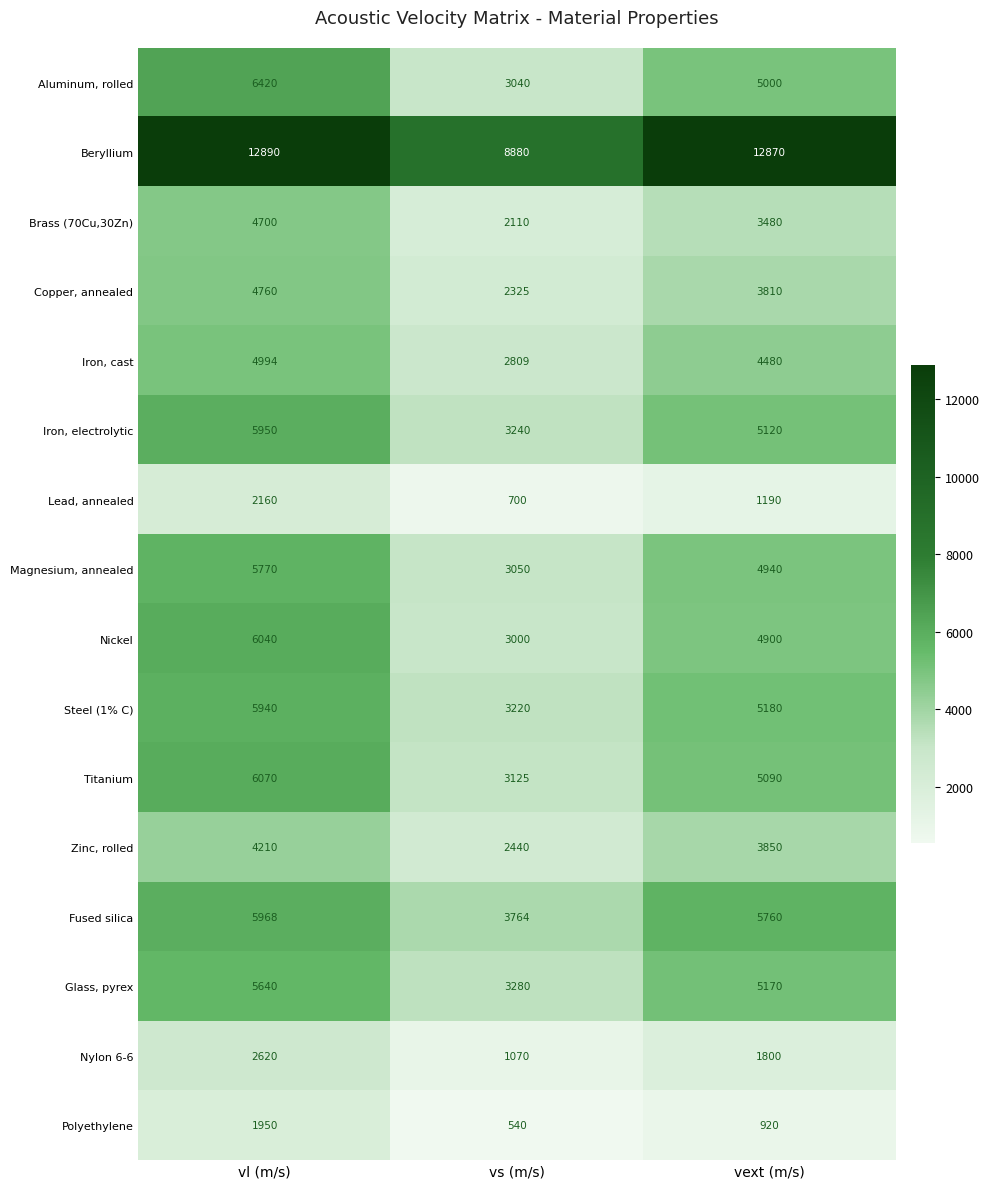

What is the sum of the Polyethylene values at vl (m/s) and vext (m/s)?

2870